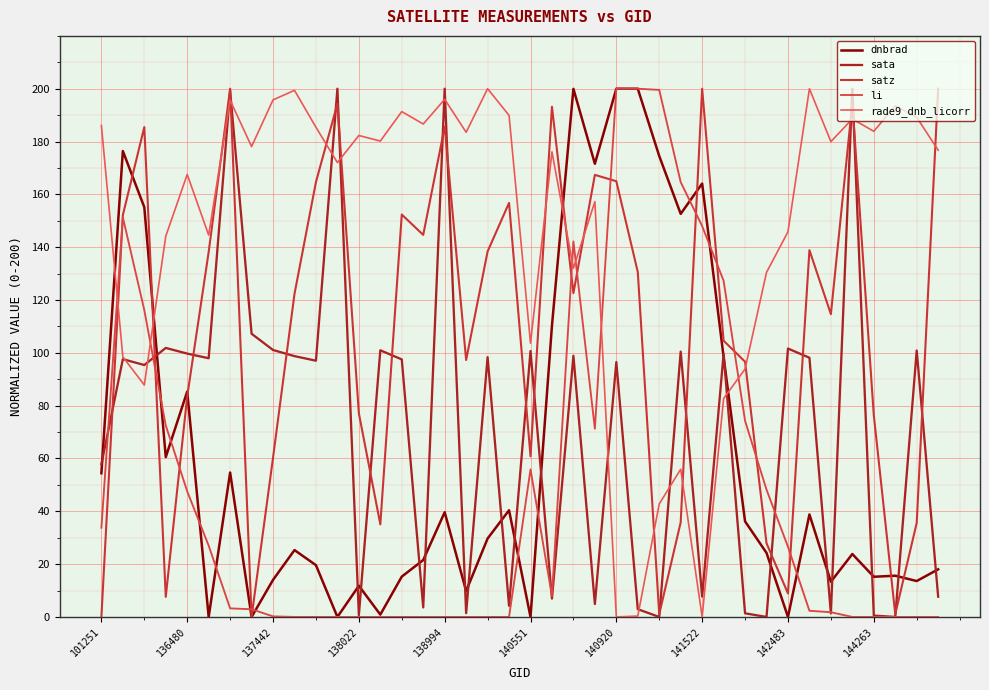

Does the chart display data point markers on the line(s)?

No